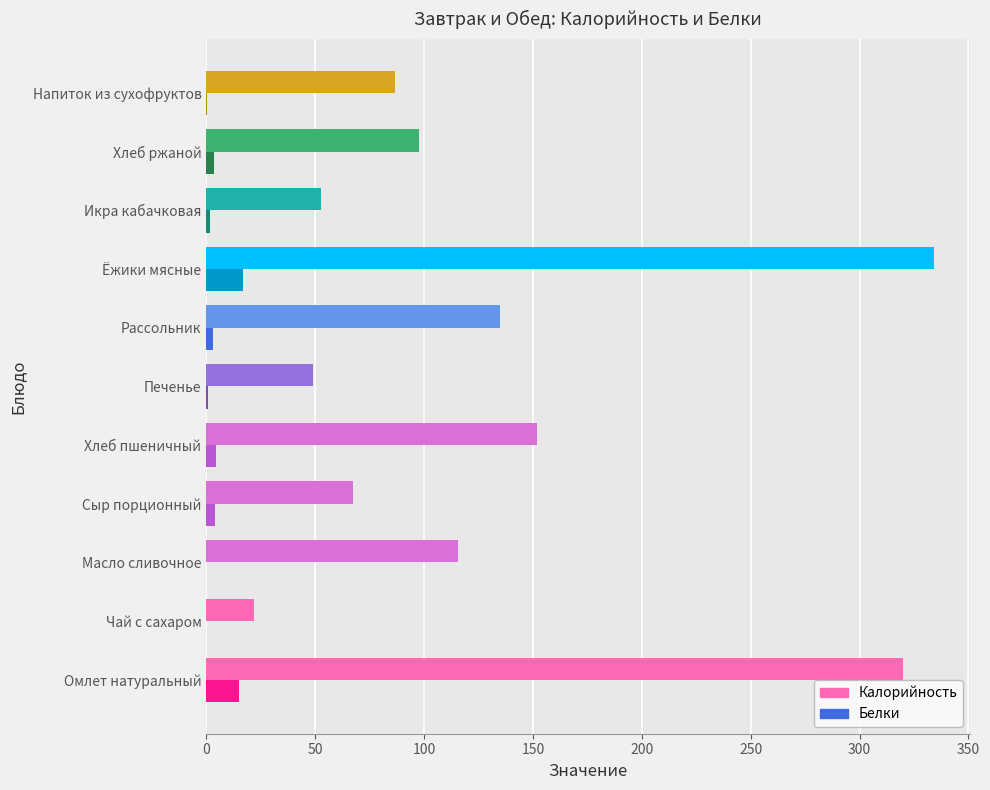

At which label is Калорийность closest to 178?

Хлеб пшеничный